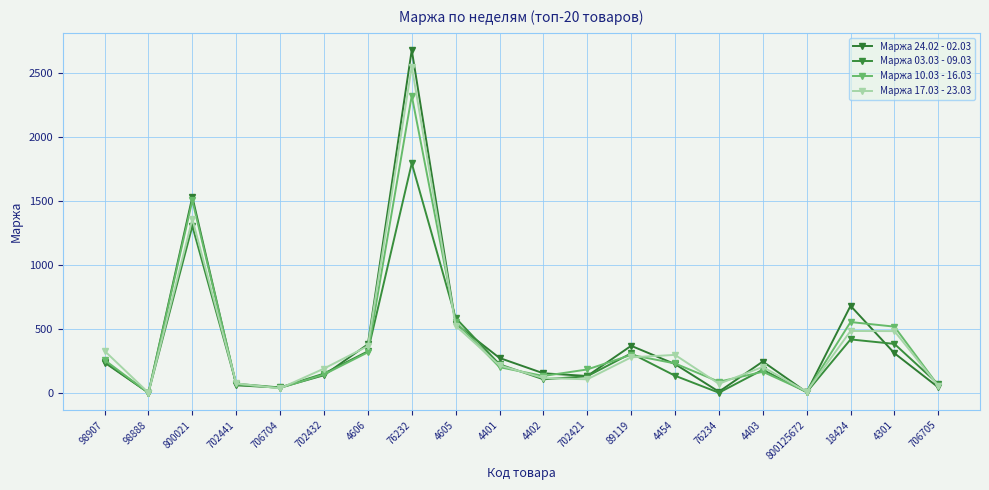

Reading left to right, transcribe all the data shown in this chart.

Маржа 24.02 - 02.03: 238	2	1534	60	42	139	381	2683	542	274	154	133	369	226	10	246	6	682	311	44
Маржа 03.03 - 09.03: 243	3	1306	72	43	152	326	1797	587	224	107	131	310	135	2	182	6	419	384	69
Маржа 10.03 - 16.03: 258	1	1506	68	39	145	318	2326	556	202	133	184	298	231	88	166	10	555	519	57
Маржа 17.03 - 23.03: 329	2	1360	75	36	191	367	2553	526	216	117	107	279	298	72	204	10	485	484	55